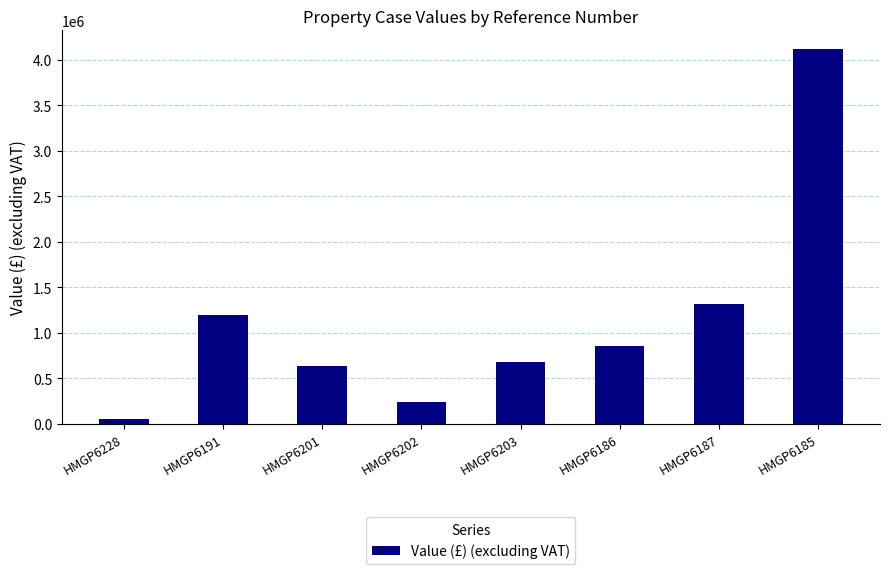

Between HMGP6185 and HMGP6201, which is larger?

HMGP6185